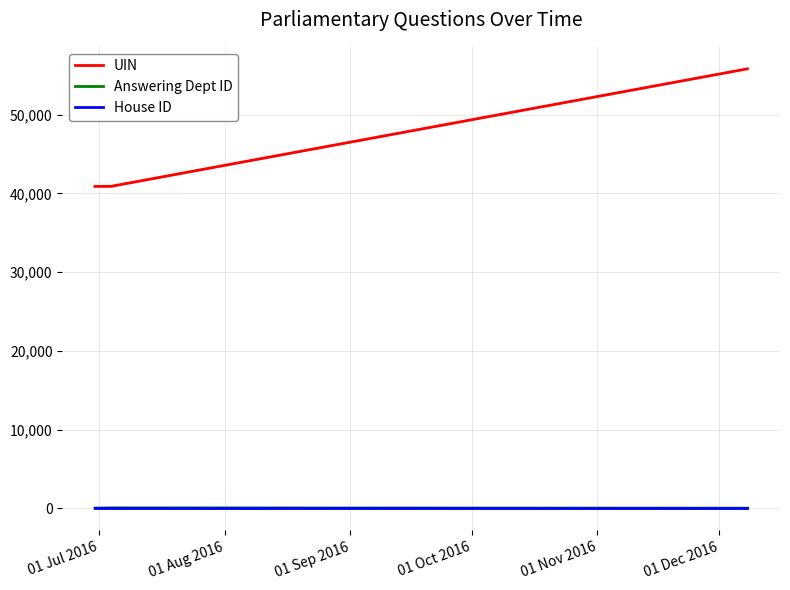

Does the chart display data point markers on the line(s)?

No